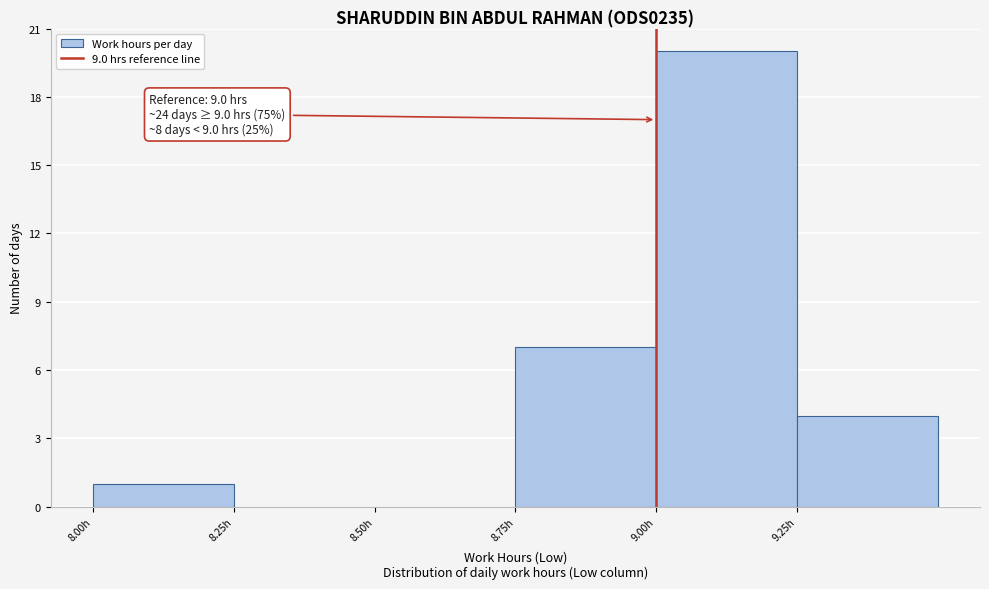

Over which range of the x-axis is the bar tallest?

9.00 to 9.25